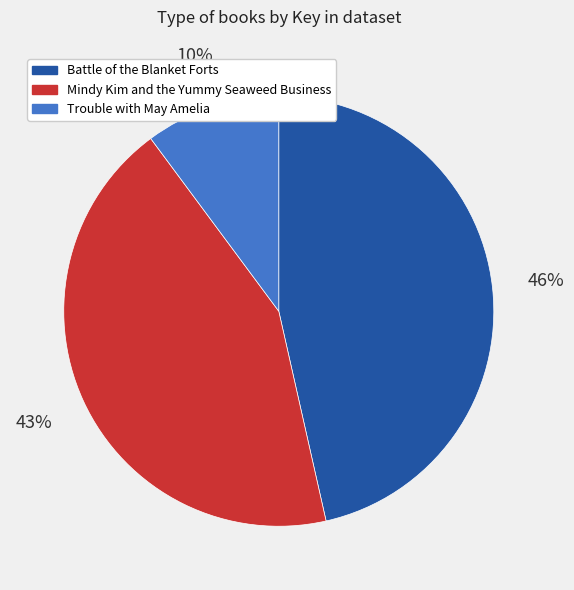

Combined, do Battle of the Blanket Forts and Trouble with May Amelia account for over 50%?

Yes